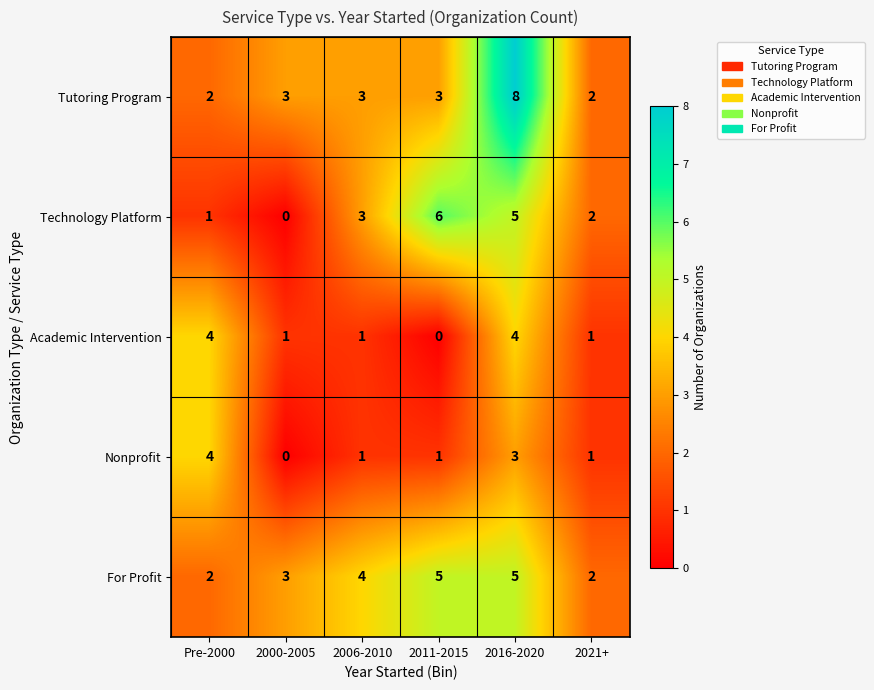

Count the Nonprofit values in the range 1 to 3.

4